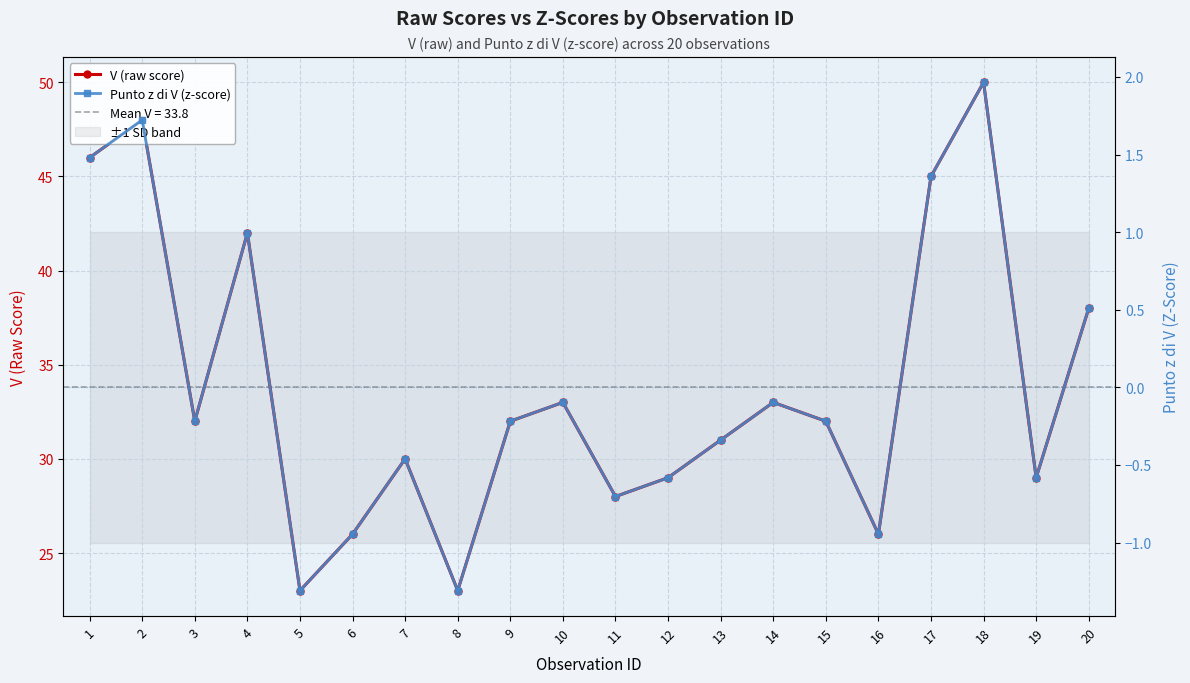

Is this an area chart (filled region under the line)?

No